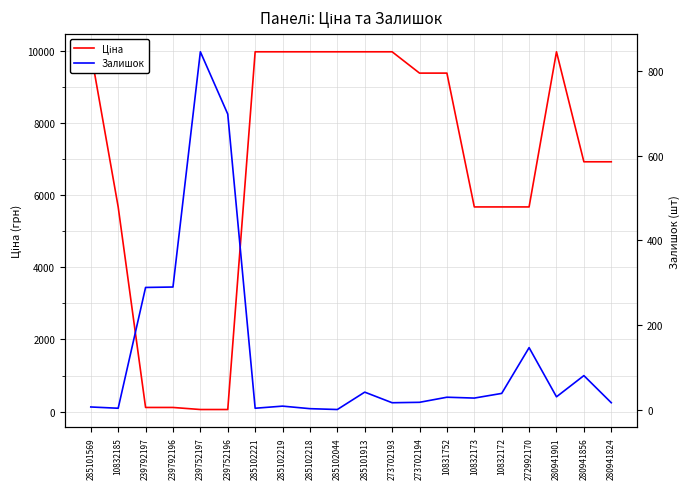

At which category is the sum across all series the highest?

285101913